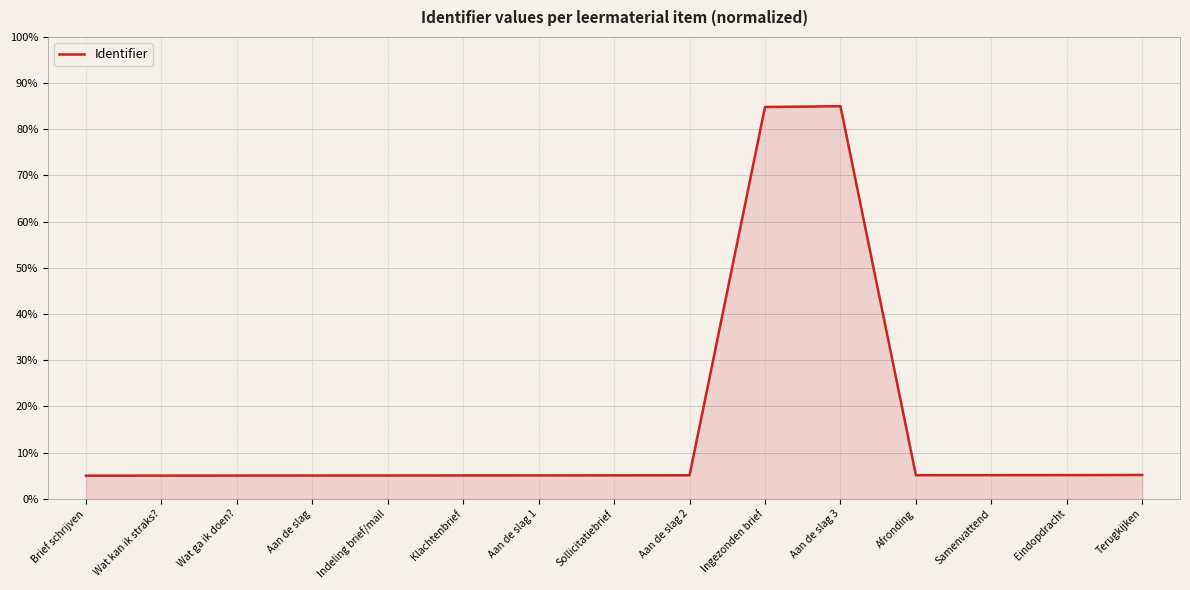

What is the sum of all values?

235.6